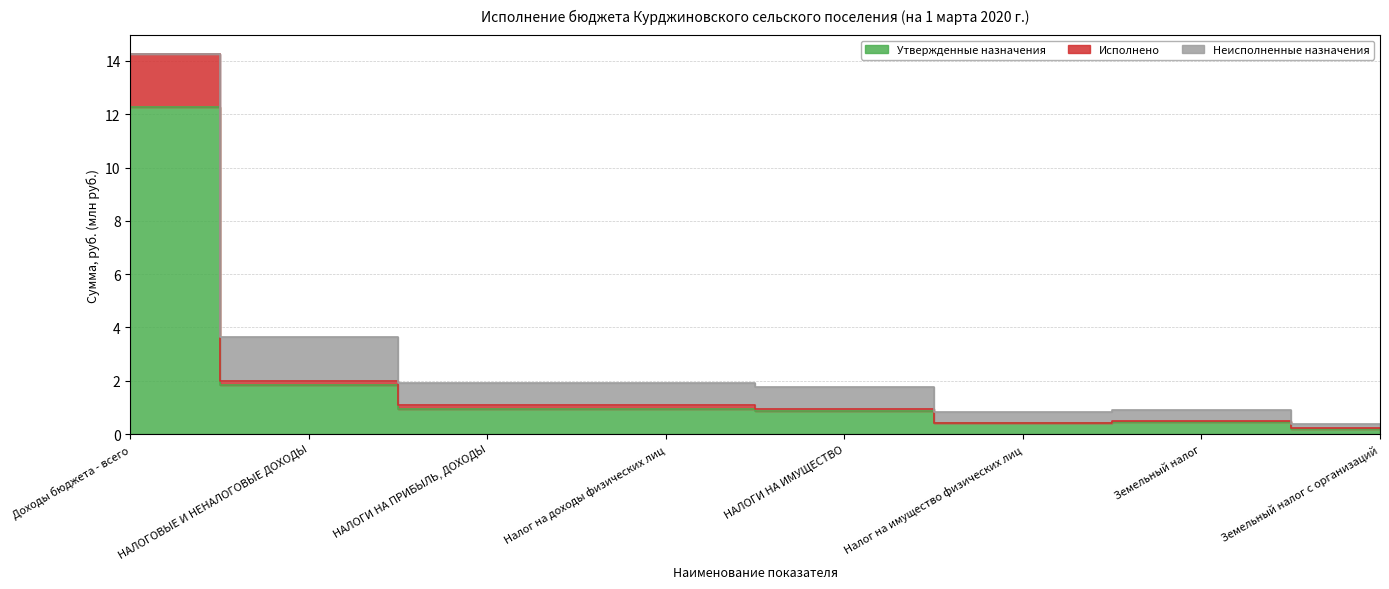

What is the difference between the Исполнено values at Доходы бюджета - всего and Земельный налог с организаций?

14.0